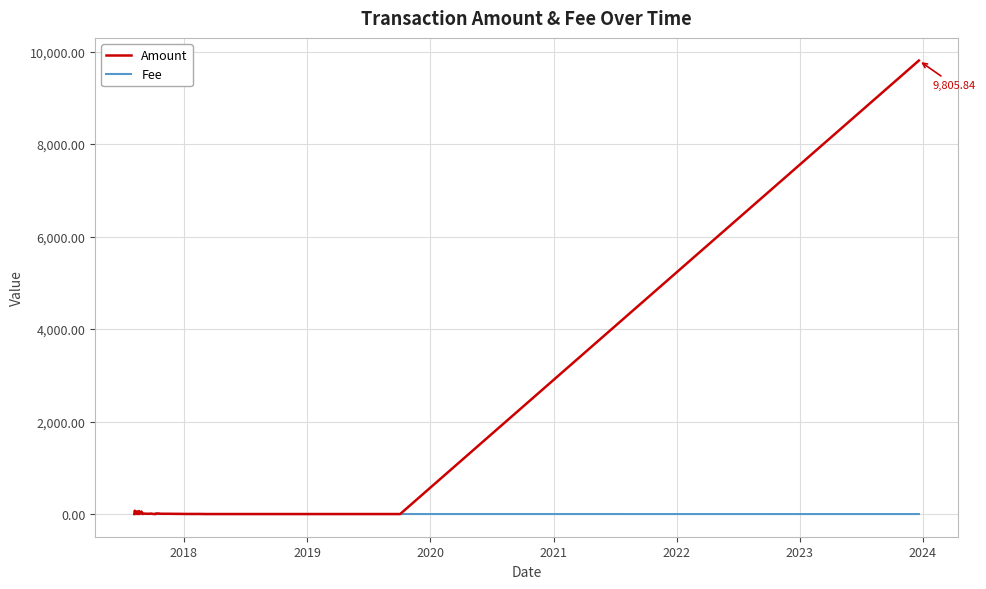

What is the sum of all Fee values?

38.6